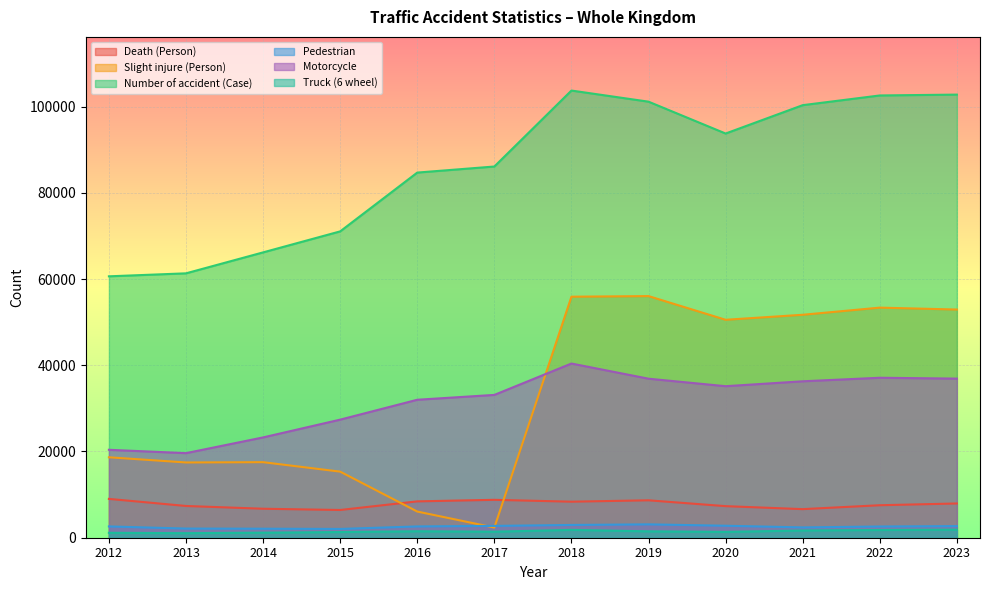

What is the value of the Death (Person) point at the 1st from the left?

9007